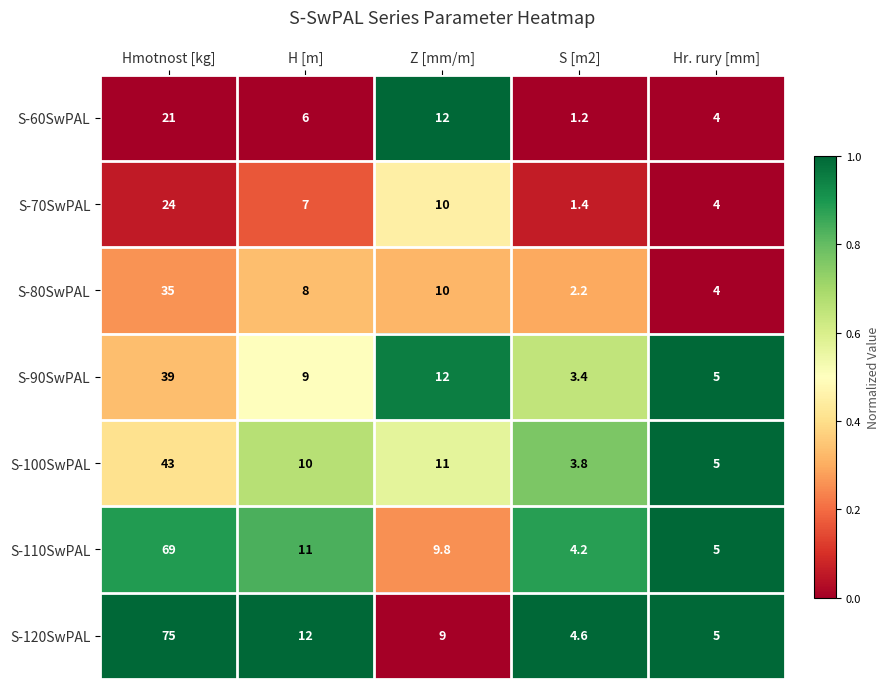

How many categories are shown in the chart?

5